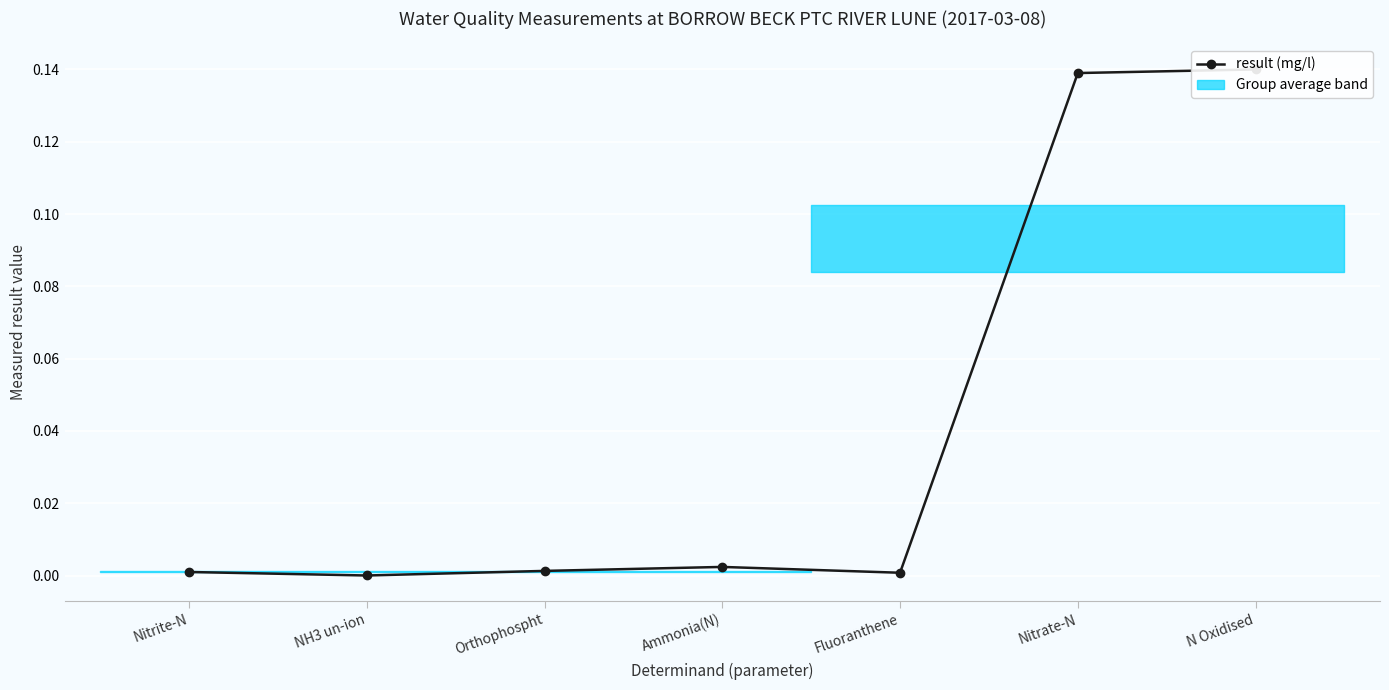

List the labels in order of value, largest first.

N Oxidised, Nitrate-N, Ammonia(N), Orthophospht, Nitrite-N, Fluoranthene, NH3 un-ion